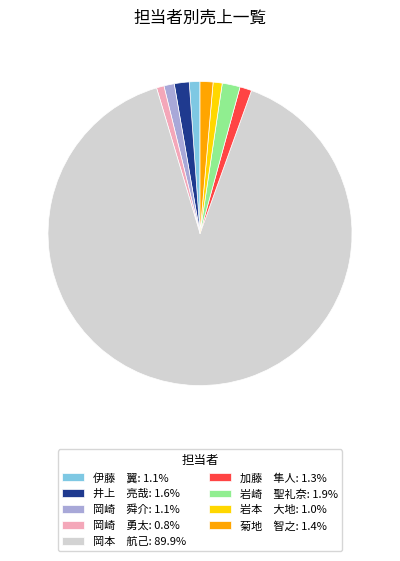

Combined, do 岡本 航己: 89.9% and 岩崎 聖礼奈: 1.9% account for over 50%?

Yes